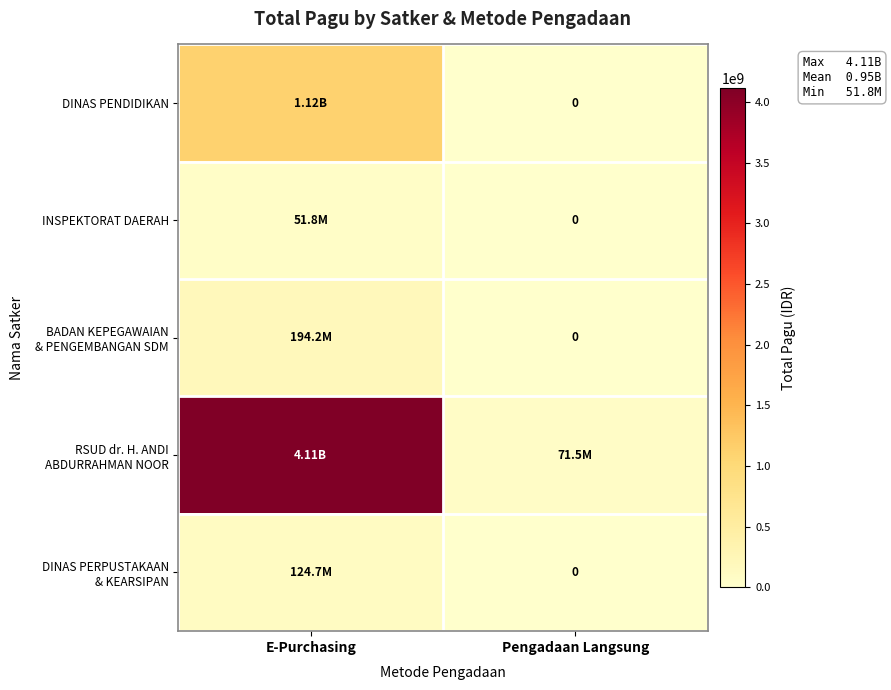

Where is BADAN KEPEGAWAIAN & PENGEMBANGAN SDM nearest to the value 97123600?

E-Purchasing